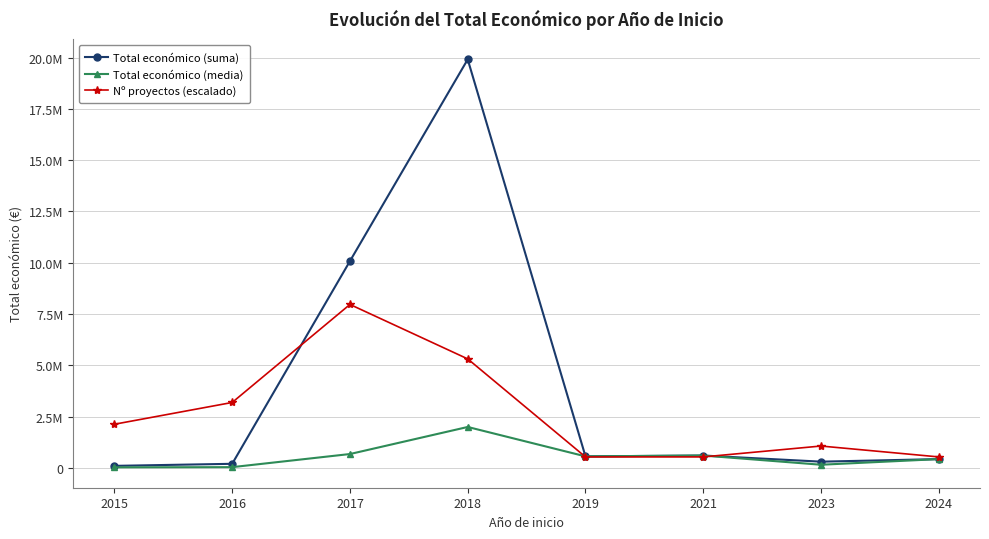

What are all the series names shown in the legend?

Total económico (suma), Total económico (media), Nº proyectos (escalado)